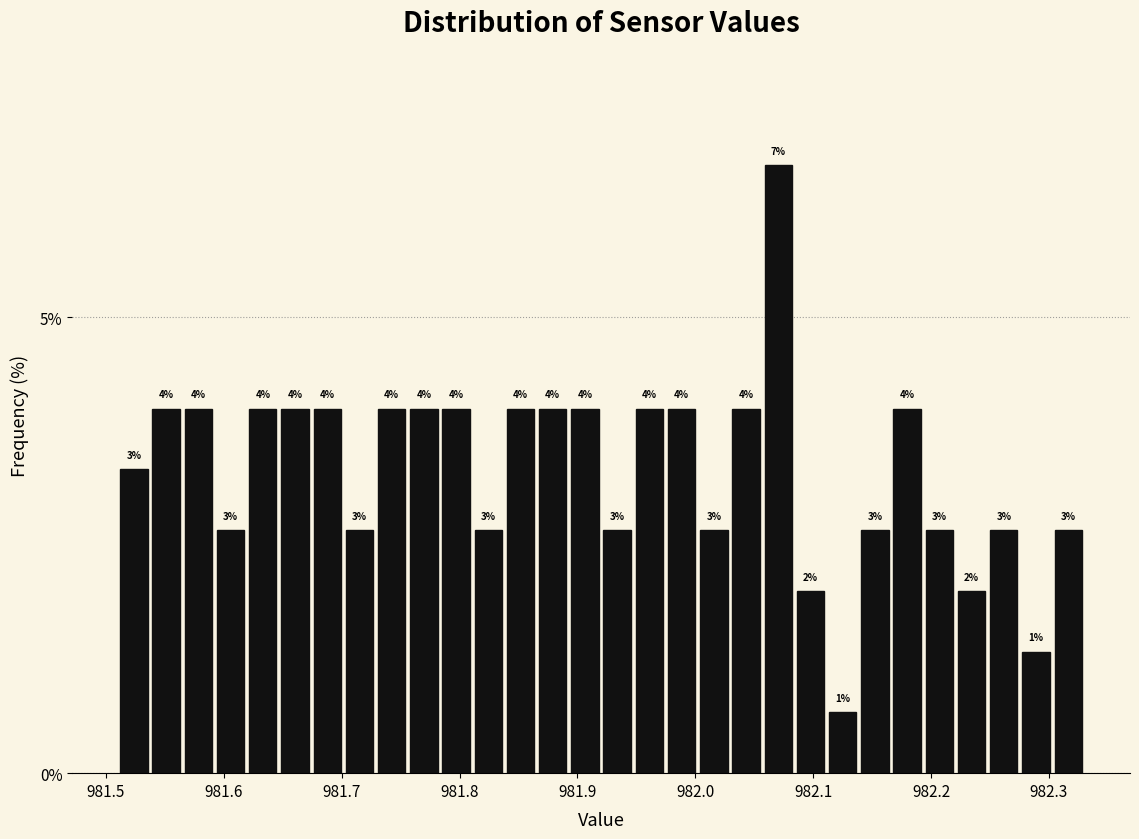

Around what value on the x-axis is the tallest bar? Give the approximate position of its centre, as read against the axis.

982.07